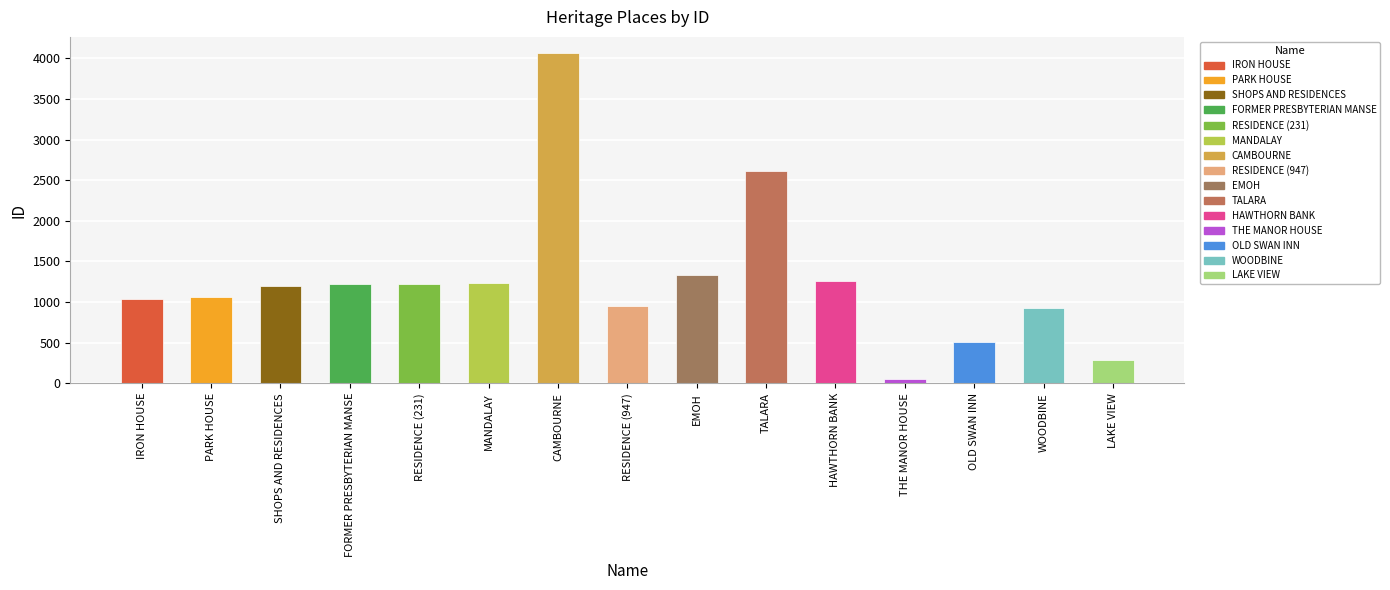

At which label is the value closest to 2056?

TALARA